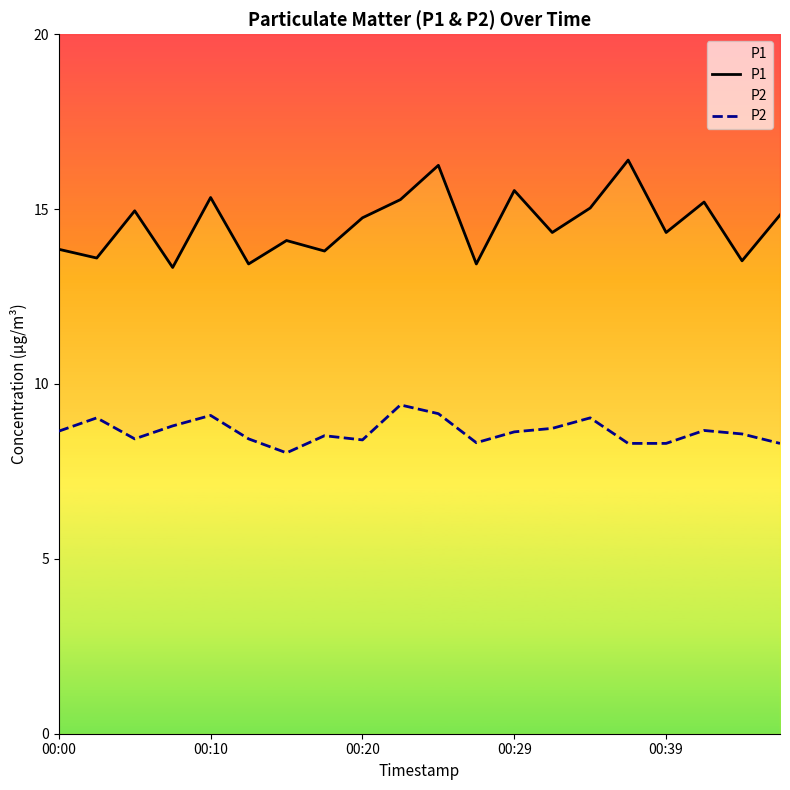

True or false: P2 has more than 1 points higher than both neighbors.

True